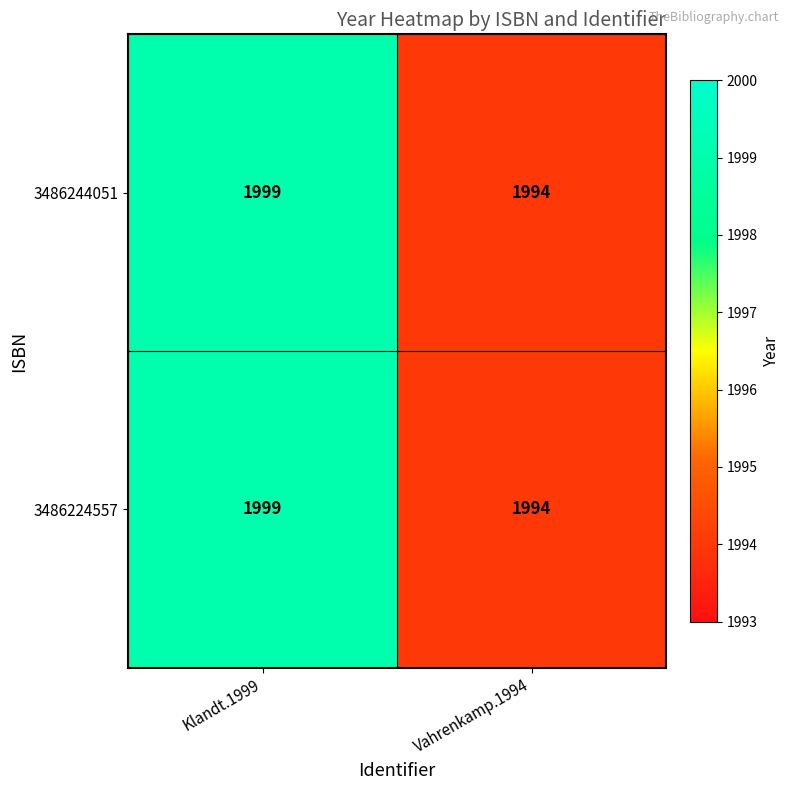

The 3486244051 series shows 1994 at Vahrenkamp.1994. True or false?

True